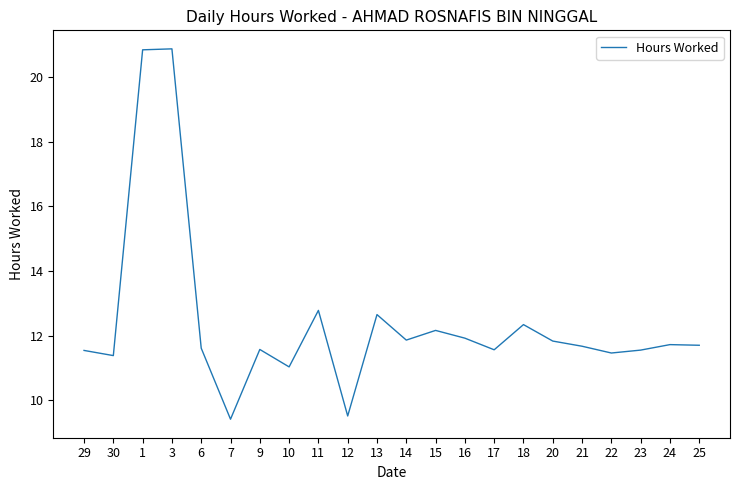

What is the average value?

12.4